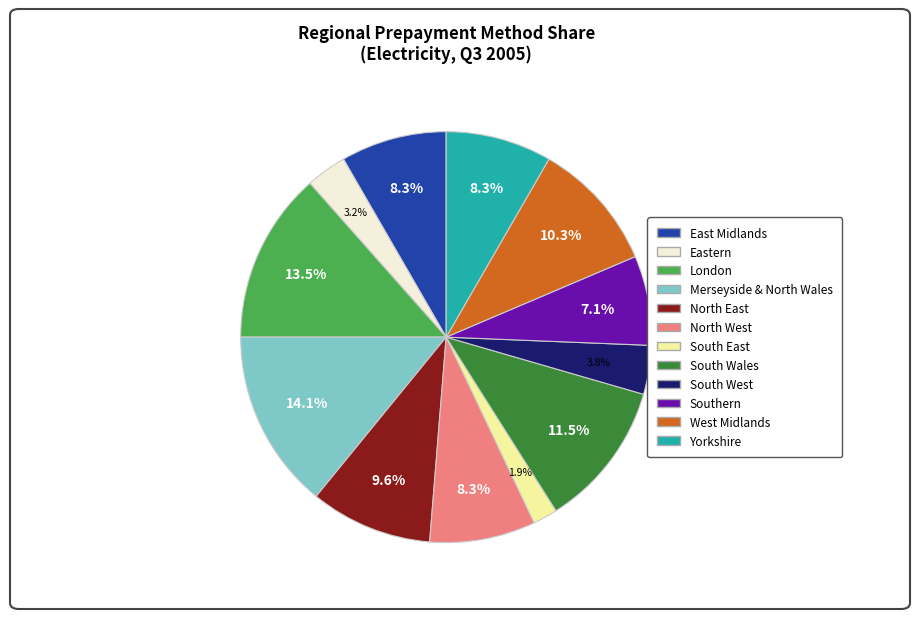

To the nearest percent, what percentage of the pie is Eastern?

3%